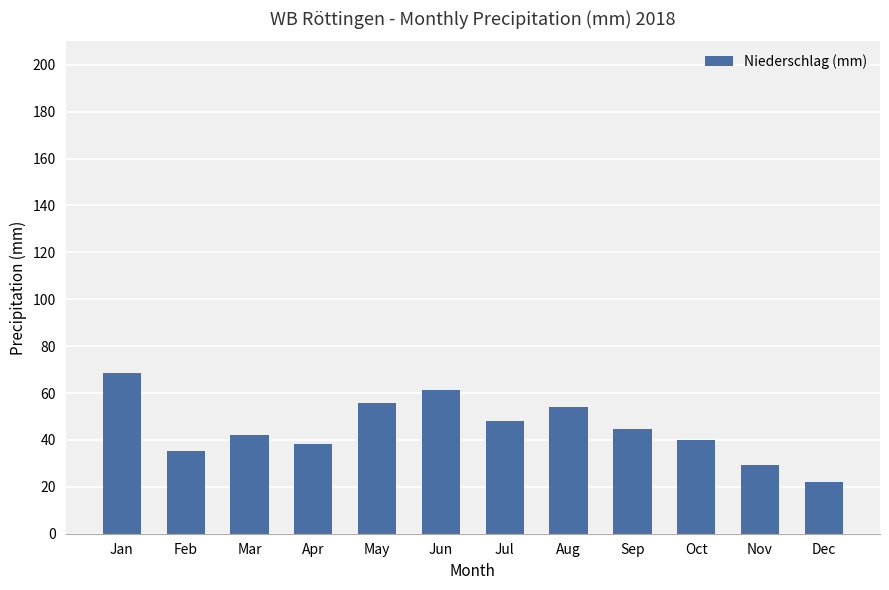

Is it true that the value at Jan is 89.6?

False